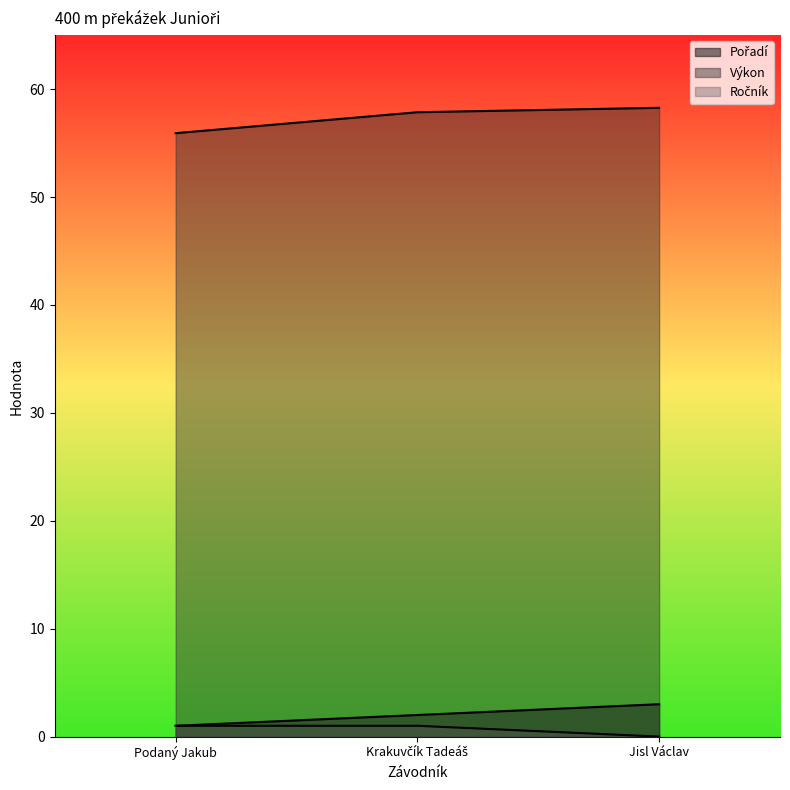

At which category is the sum across all series the highest?

Jisl Václav